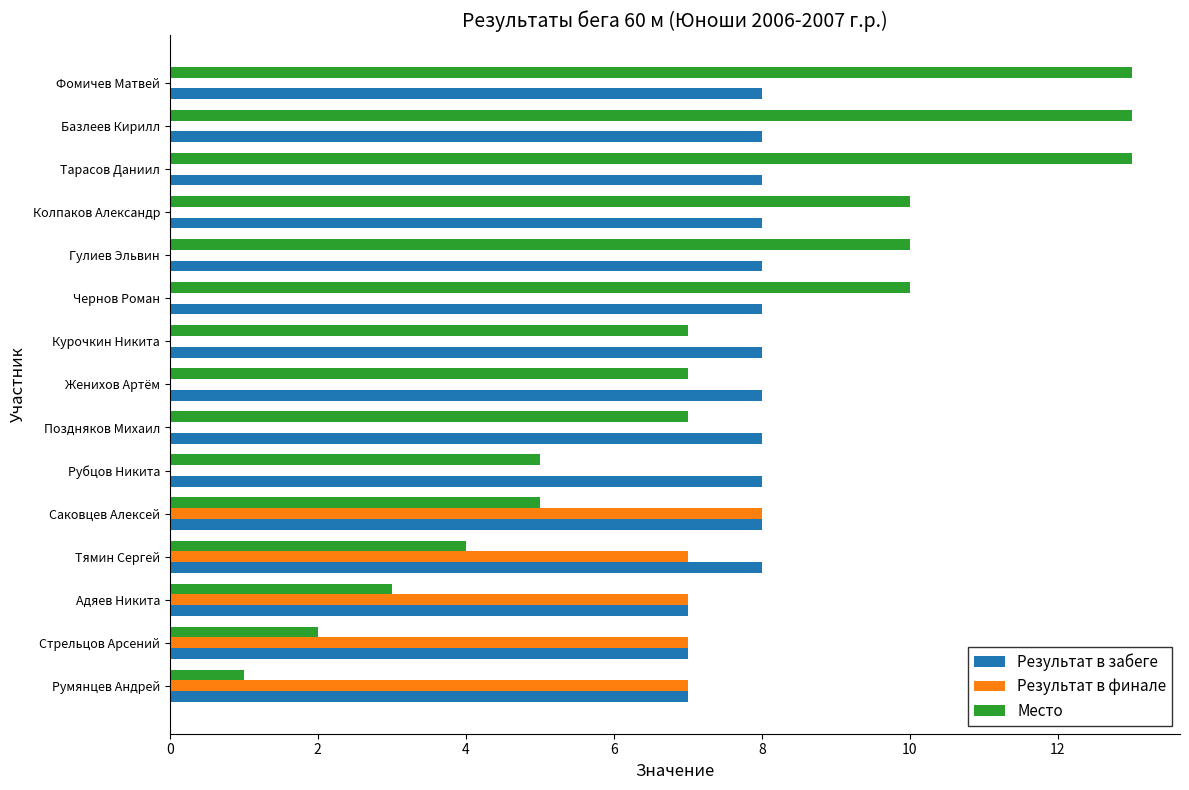

True or false: Результат в забеге has a value of 8 at Курочкин Никита.

True